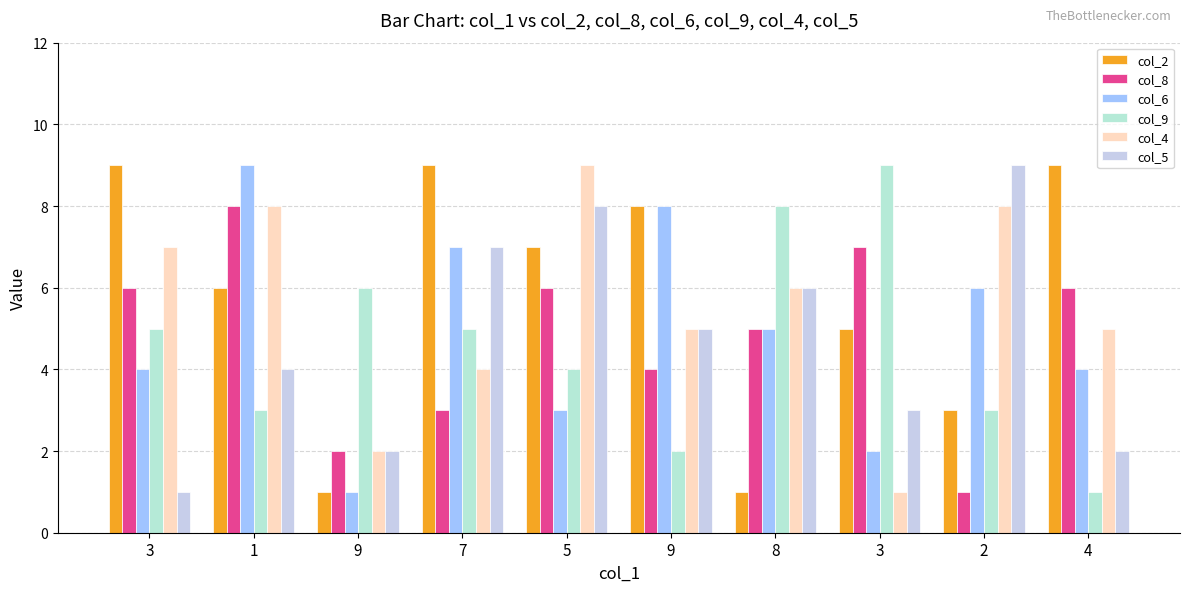

Is it true that col_5 equals 2 at 9?

True